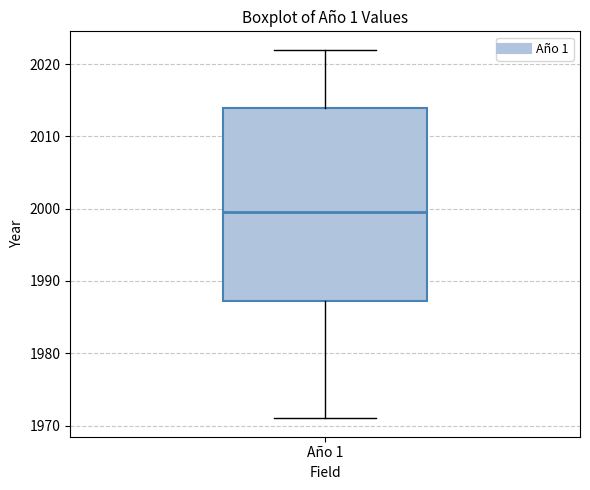

Transcribe this box plot: give where the median line is, the range the box spans, and where the two whiskers end, as read against the y-axis. The values are not printed on the chart, so give them approximately, as read against the axis.

median 2000, box 1987 to 2014, whiskers 1971 to 2022